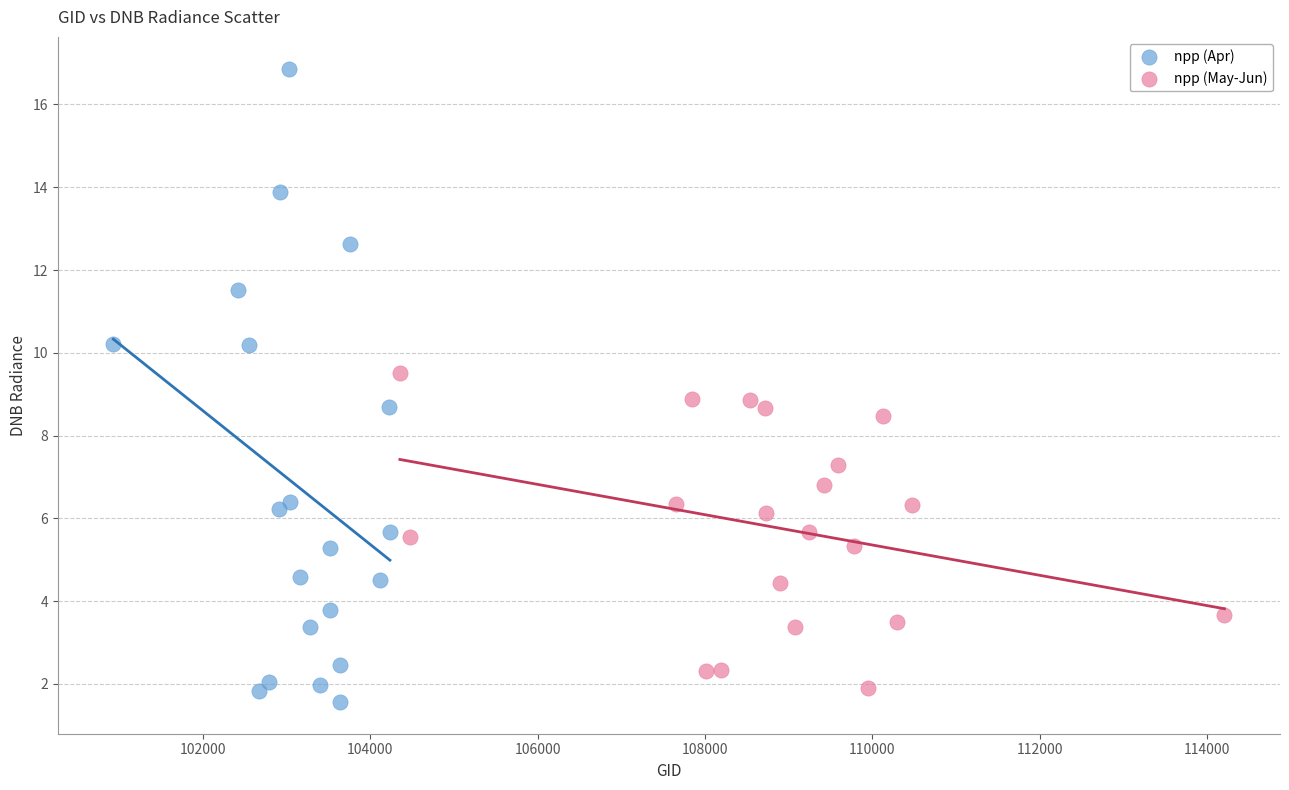

What are all the series names shown in the legend?

npp (Apr), npp (May-Jun)